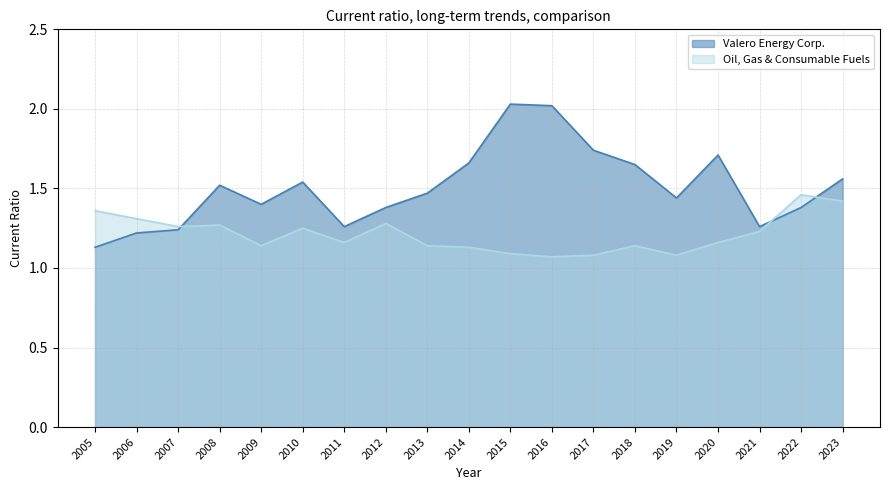

Which has a higher value, 2017 or 2018?

2017